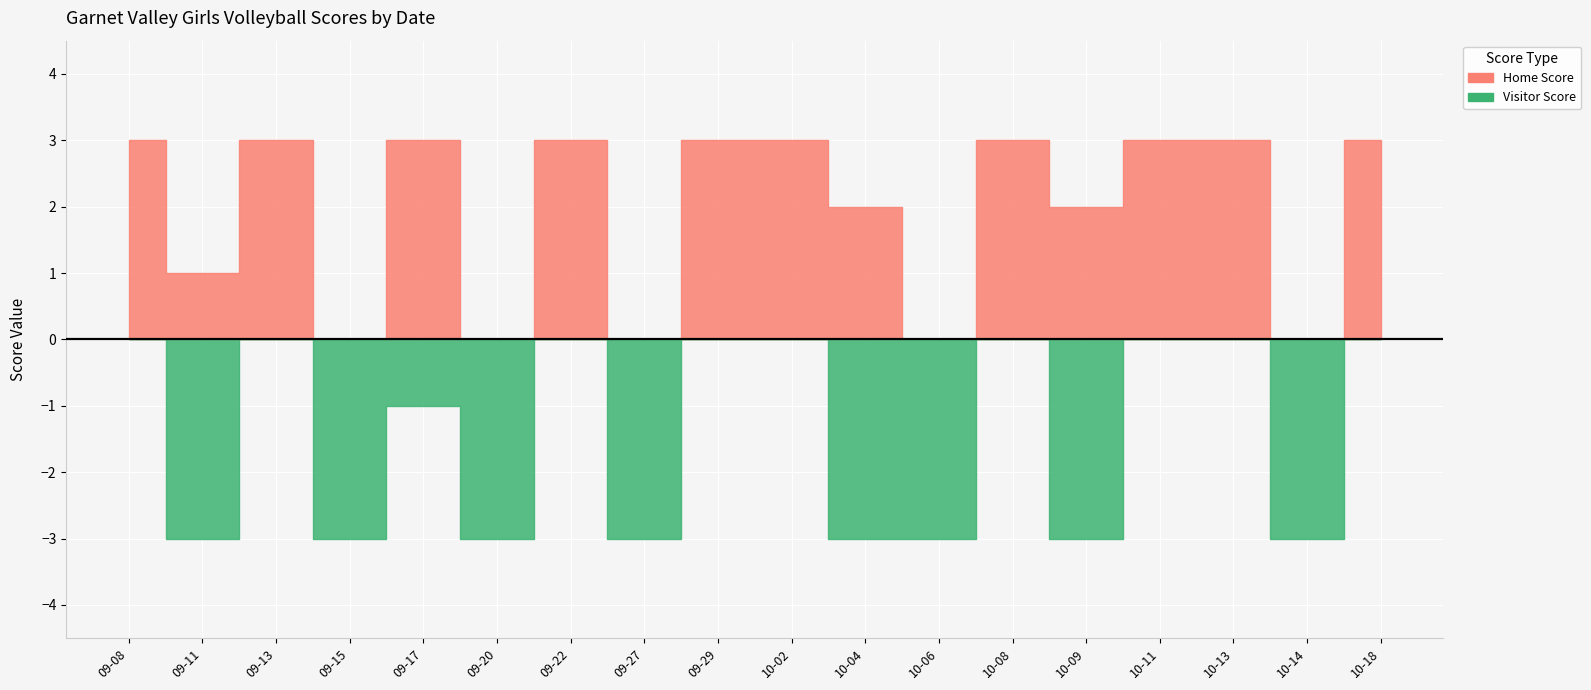

Rank the categories by Home Score value from lowest to highest.

2021-09-15, 2021-09-20, 2021-09-27, 2021-10-06, 2021-10-14, 2021-09-11, 2021-10-04, 2021-10-09, 2021-09-08, 2021-09-13, 2021-09-17, 2021-09-22, 2021-09-29, 2021-10-02, 2021-10-08, 2021-10-11, 2021-10-13, 2021-10-18